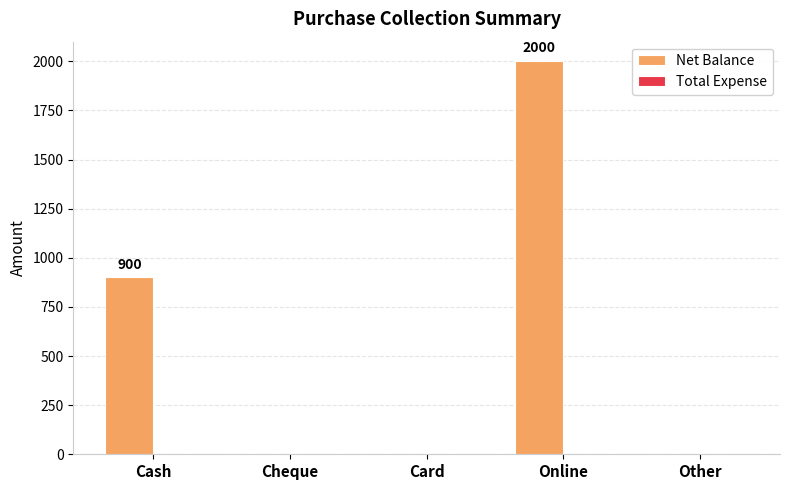

Does the chart contain stacked bars?

No